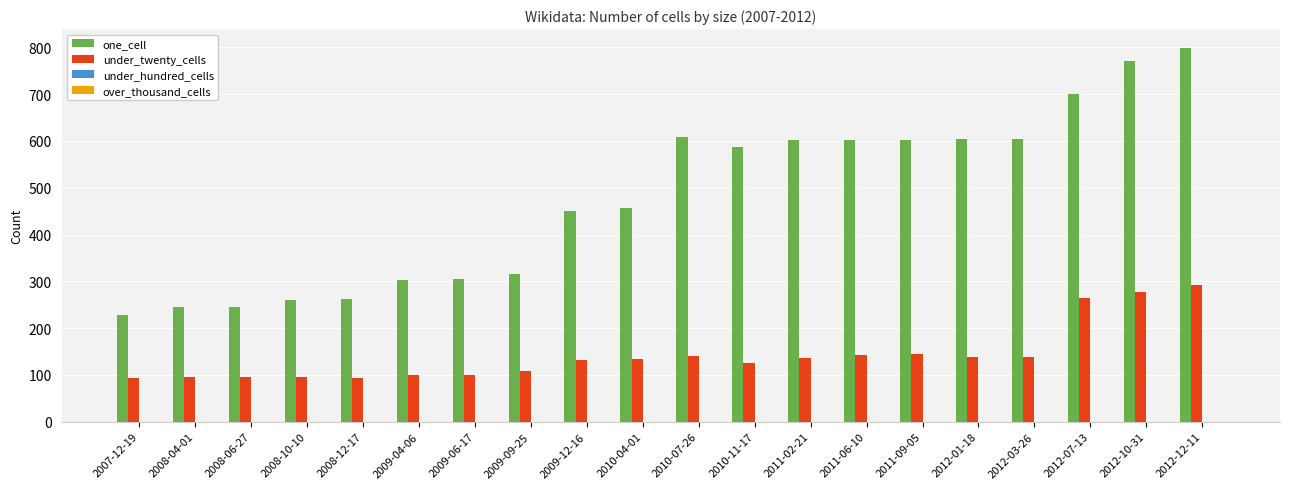

Rank the series by their average value, from lowest to highest.

under_twenty_cells, one_cell